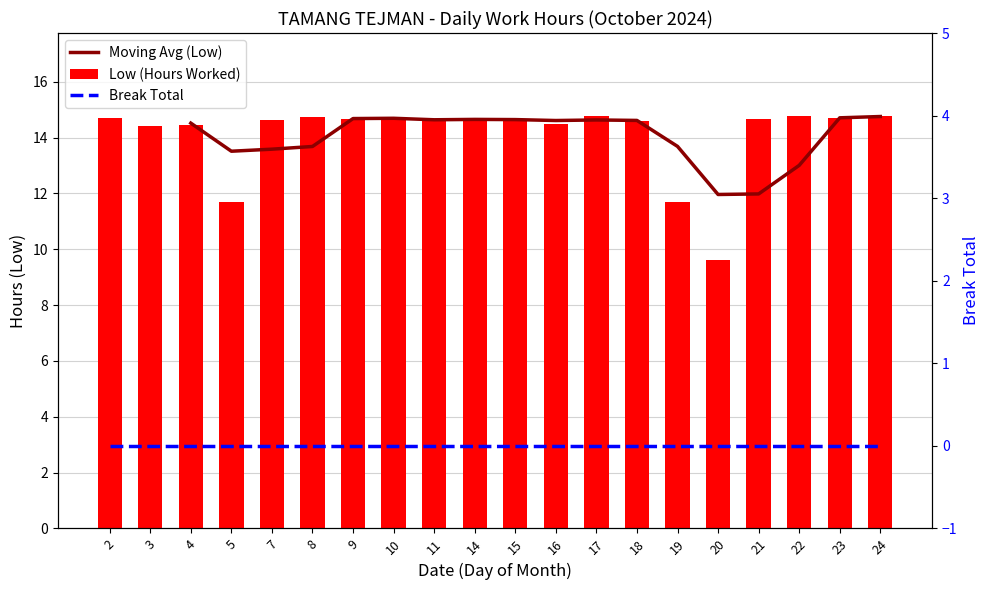

What is the change in value from 11 to 20?

-5.0